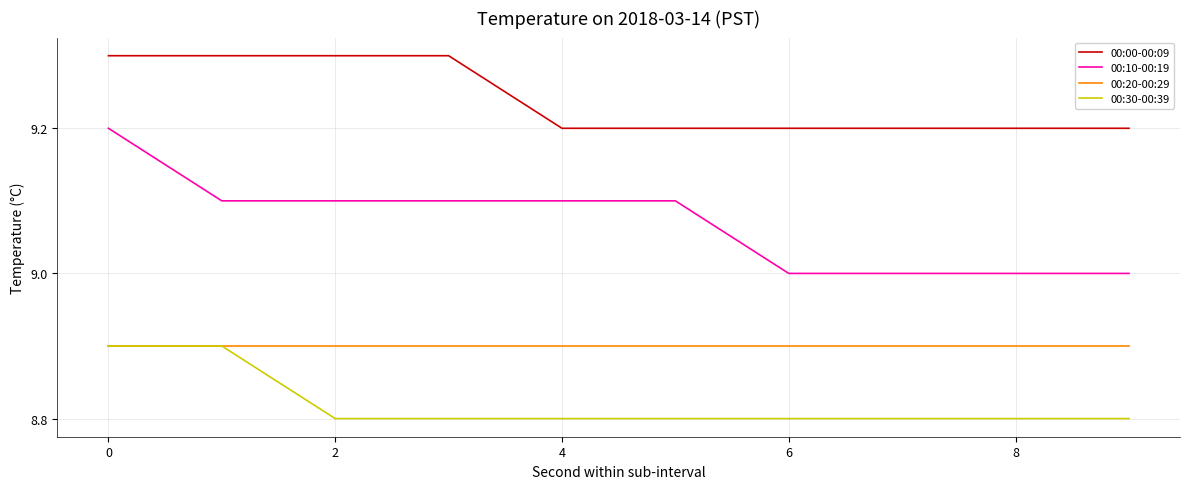

Which series has the largest total across all categories?

00:00-00:09